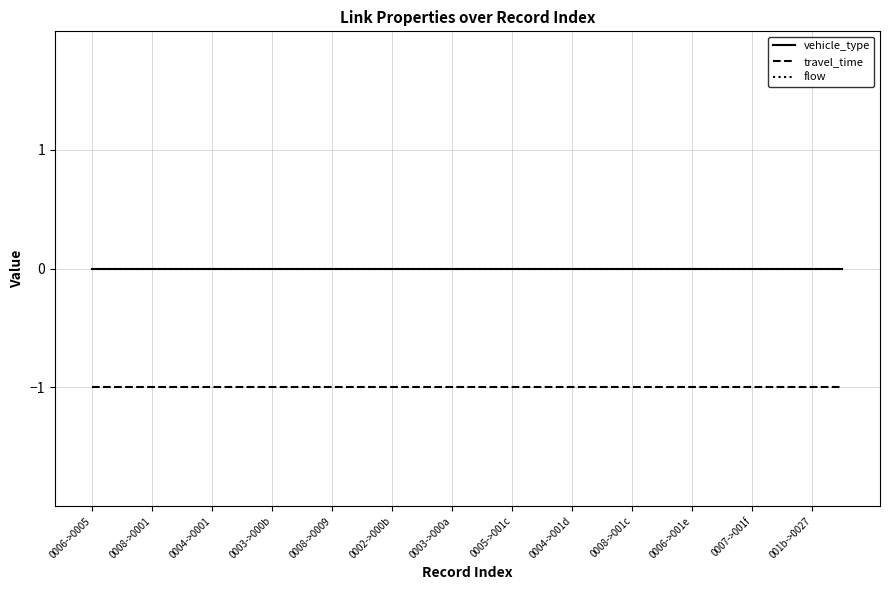

Does the chart display data point markers on the line(s)?

No